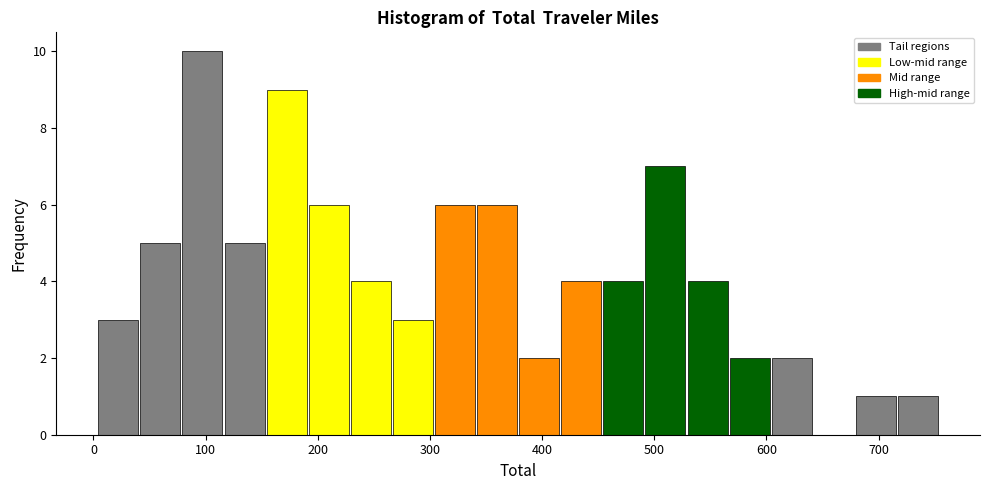

Read against the x-axis, roughly where is the centre of the tallest bar?

100